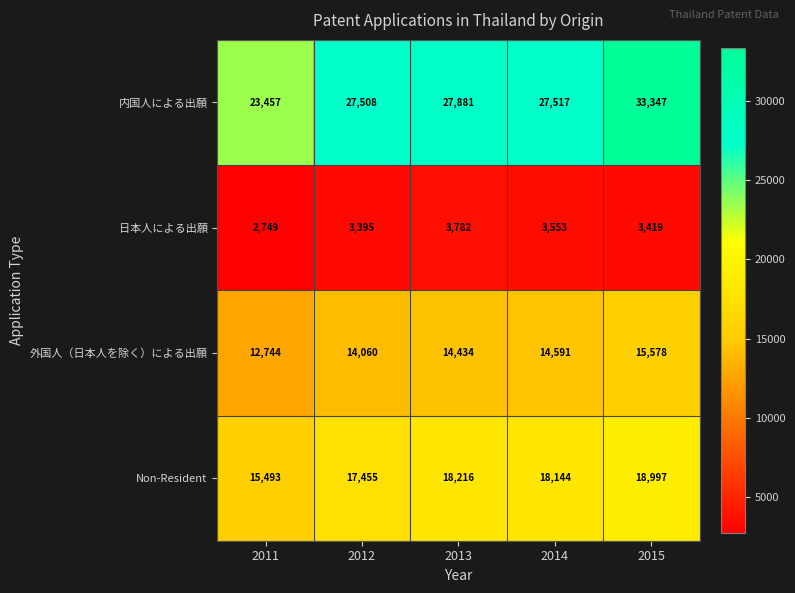

Which series has the largest range (max minus min)?

内国人による出願